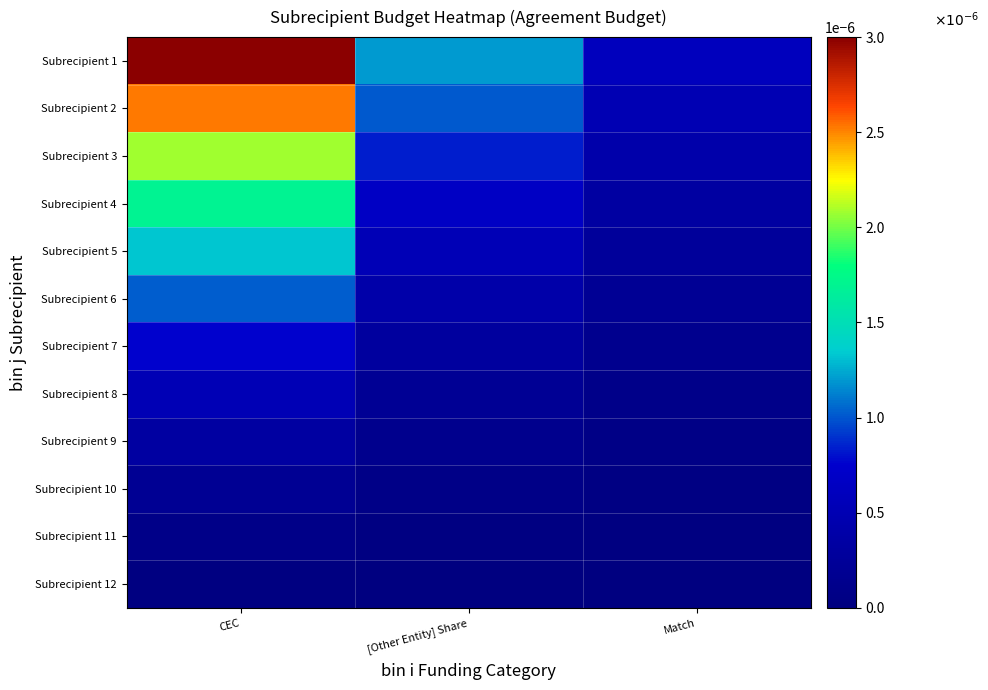

Reading right to left, extract all data points from this chart.

Subrecipient 1: Match=0.0	[Other Entity] Share=0.0	CEC=0.0
Subrecipient 2: Match=0.0	[Other Entity] Share=0.0	CEC=0.0
Subrecipient 3: Match=0.0	[Other Entity] Share=0.0	CEC=0.0
Subrecipient 4: Match=0.0	[Other Entity] Share=0.0	CEC=0.0
Subrecipient 5: Match=0.0	[Other Entity] Share=0.0	CEC=0.0
Subrecipient 6: Match=0.0	[Other Entity] Share=0.0	CEC=0.0
Subrecipient 7: Match=0.0	[Other Entity] Share=0.0	CEC=0.0
Subrecipient 8: Match=0.0	[Other Entity] Share=0.0	CEC=0.0
Subrecipient 9: Match=0.0	[Other Entity] Share=0.0	CEC=0.0
Subrecipient 10: Match=0.0	[Other Entity] Share=0.0	CEC=0.0
Subrecipient 11: Match=0.0	[Other Entity] Share=0.0	CEC=0.0
Subrecipient 12: Match=0.0	[Other Entity] Share=0.0	CEC=0.0